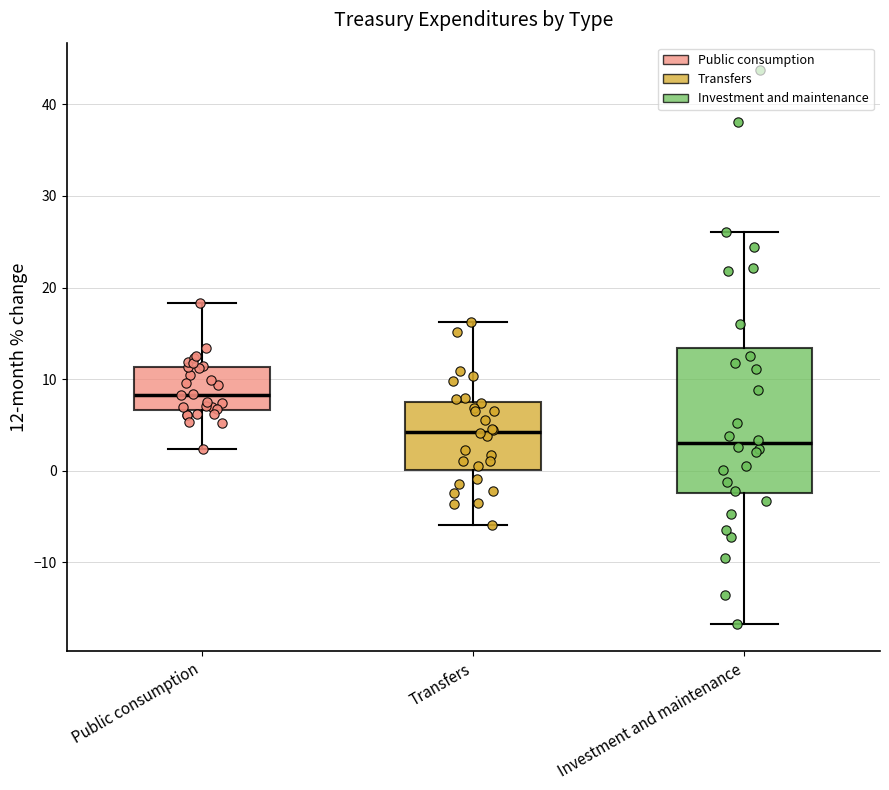

Which box is the tallest, from its lower edge to its upper edge?

Investment and maintenance